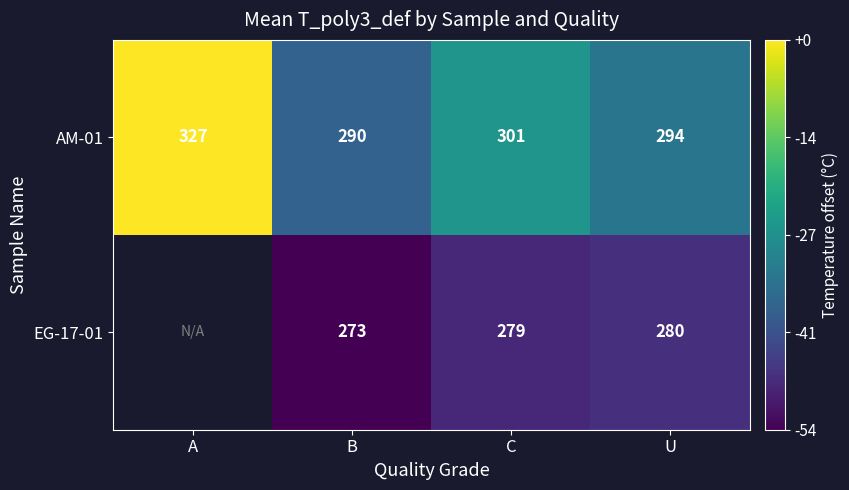

Is it true that EG-17-01 equals 93.6 at B?

False